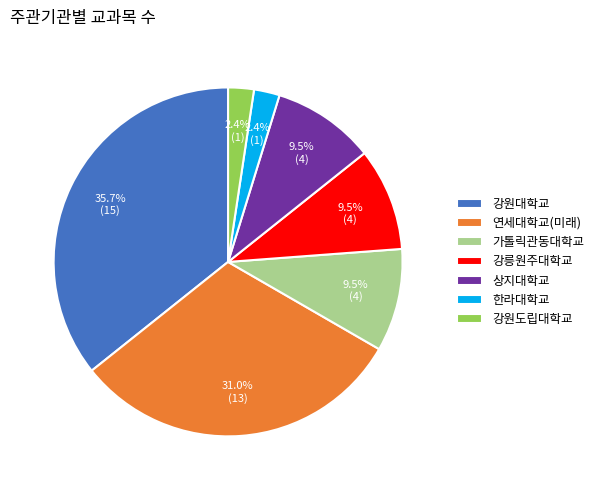

True or false: 강원대학교 accounts for 36% of the total.

True